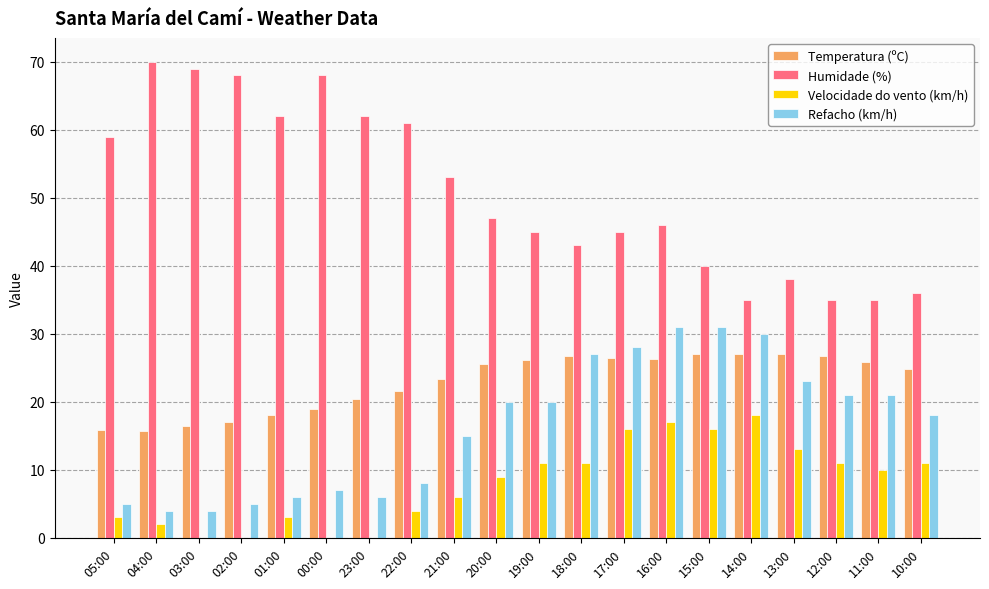

What is the sum of the Velocidade do vento (km/h) values at 22:00 and 20:00?

13.0